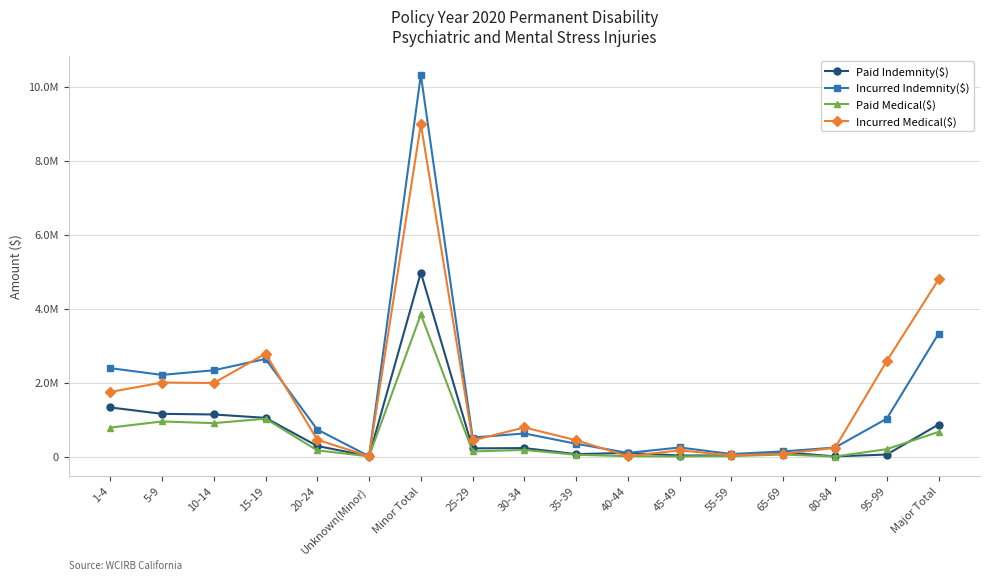

Is this an area chart (filled region under the line)?

No